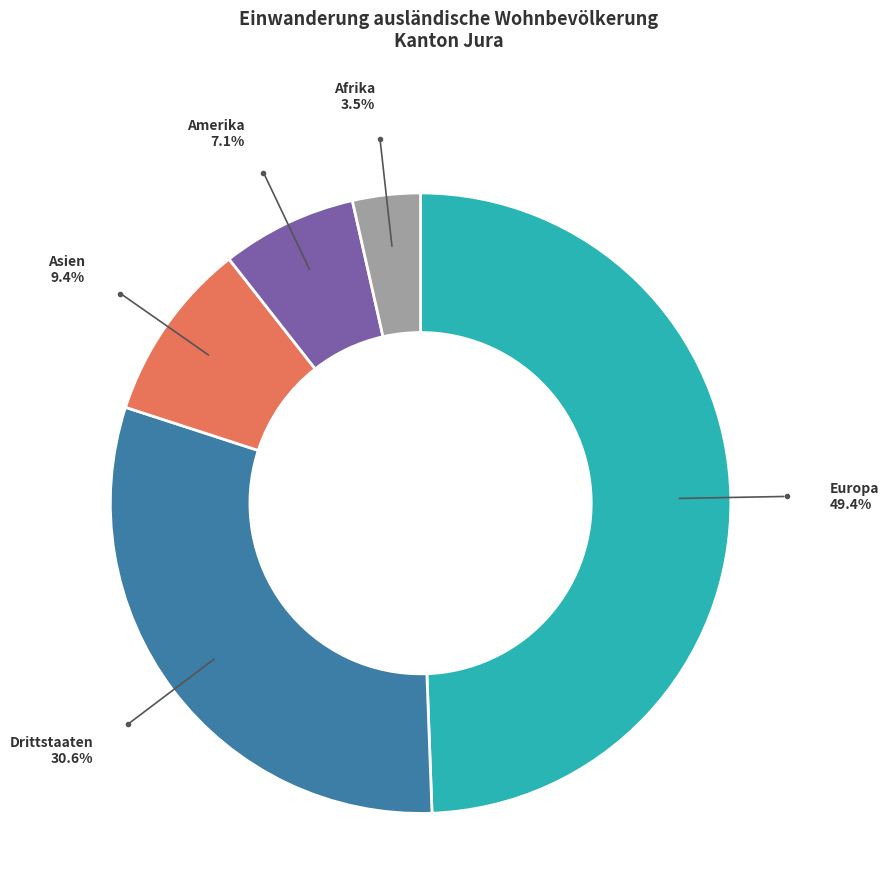

Count the number of slices in the pie.

5